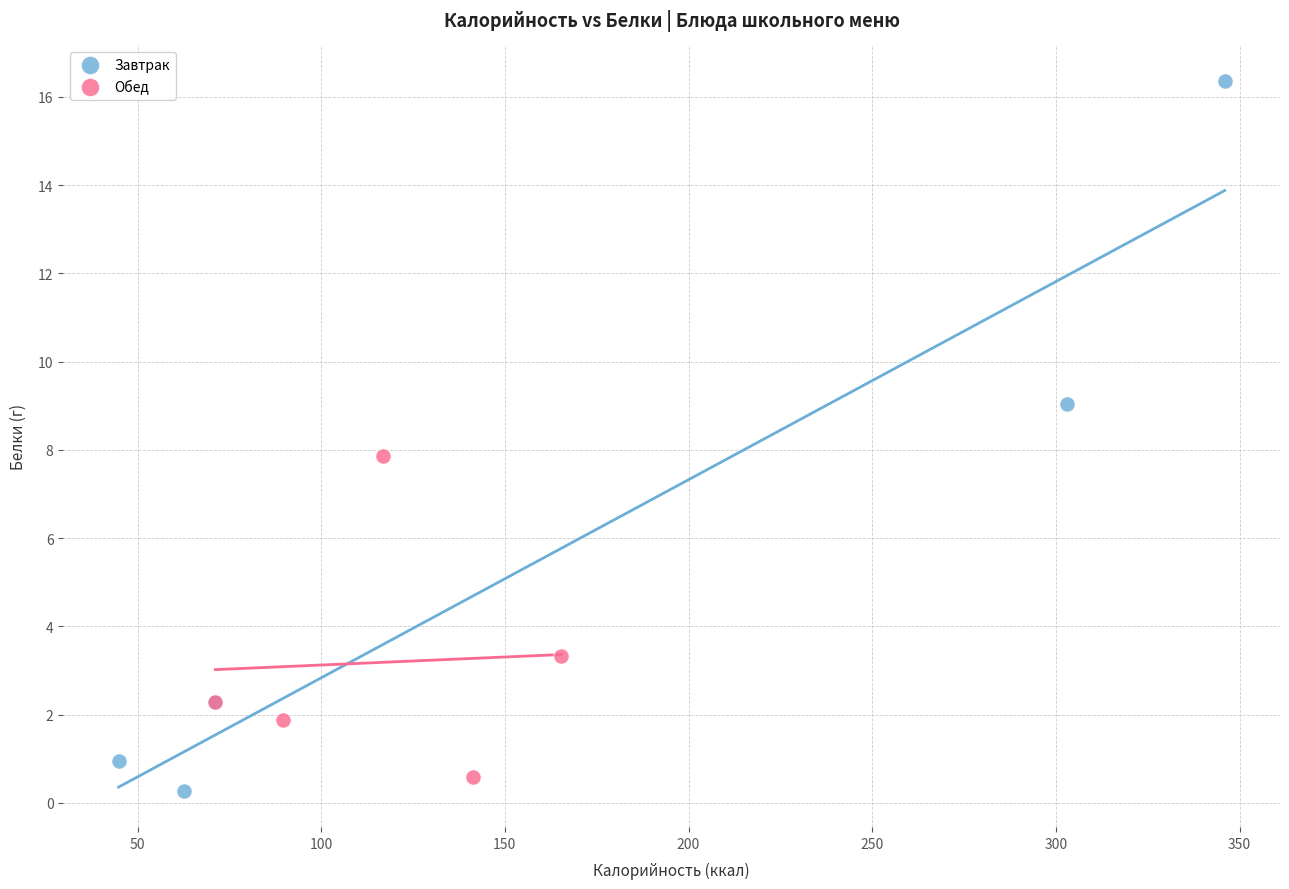

Which series has the widest spread of Y values?

Завтрак